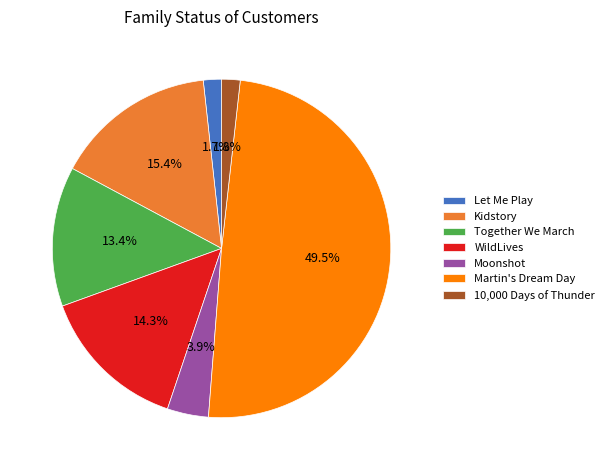

Which has a higher value, Together We March or WildLives?

WildLives